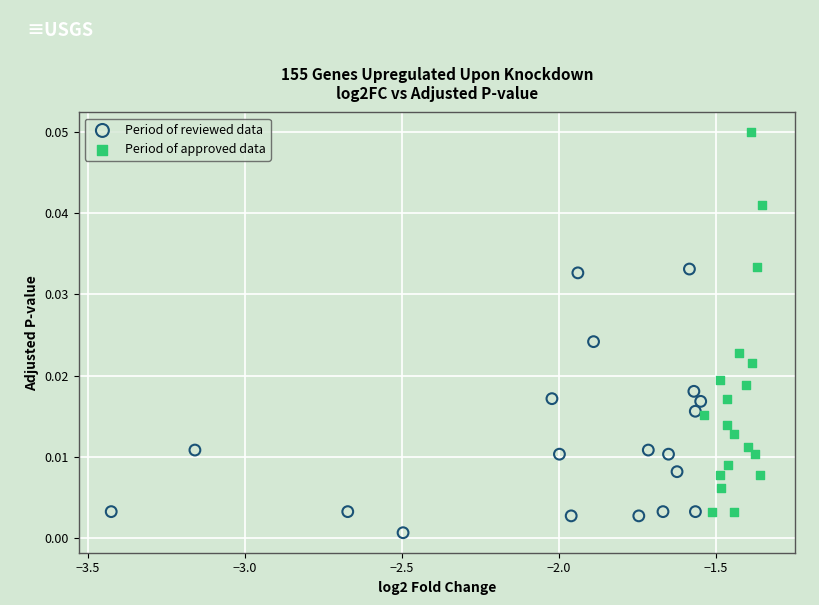

Which series contains the lowest Y value?

Period of reviewed data